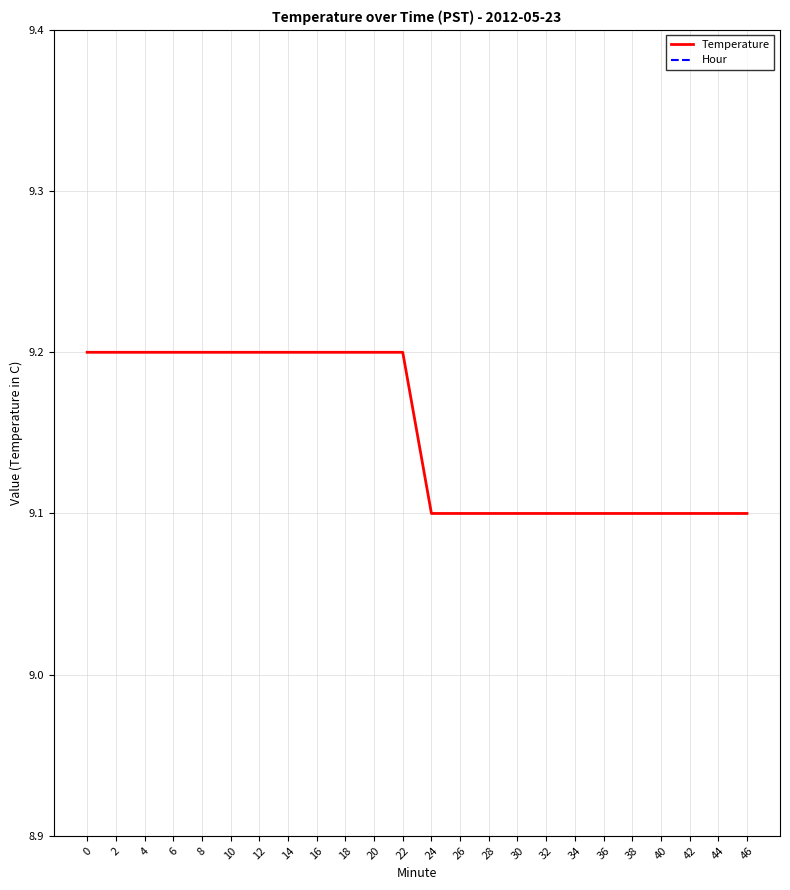

Rank the series at 10 from lowest to highest value.

Hour, Temperature